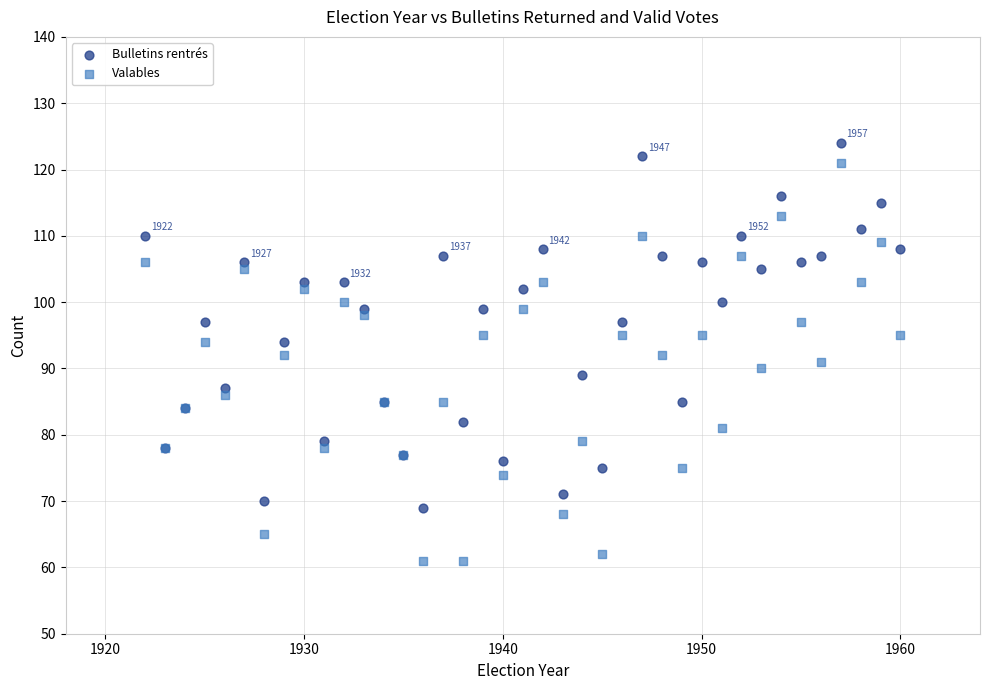

Which series reaches the minimum Y coordinate?

Valables